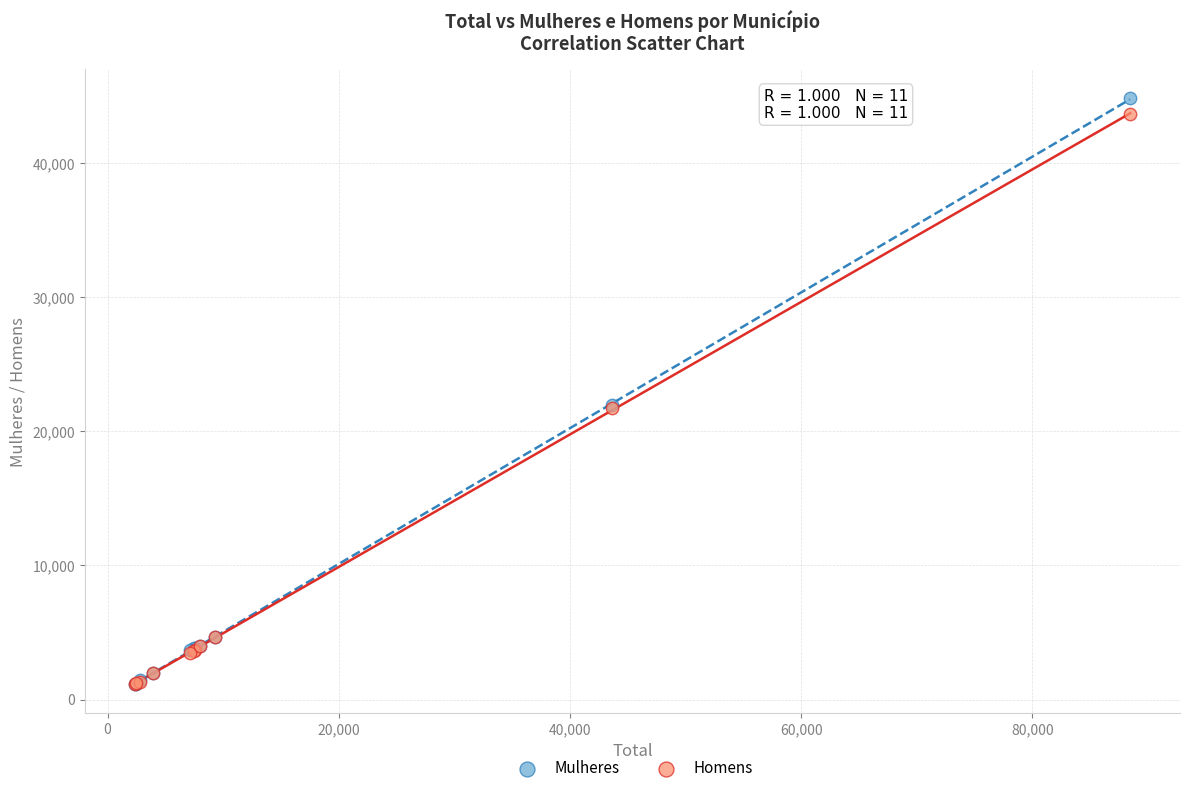

What are all the series names shown in the legend?

Mulheres, Homens